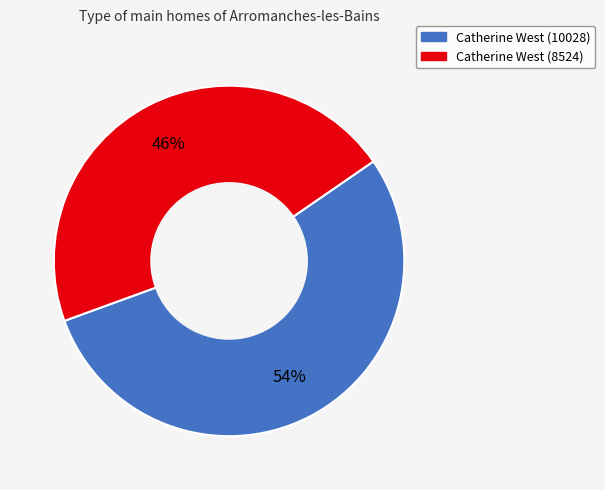

Which slice is the largest?

Catherine West (10028)